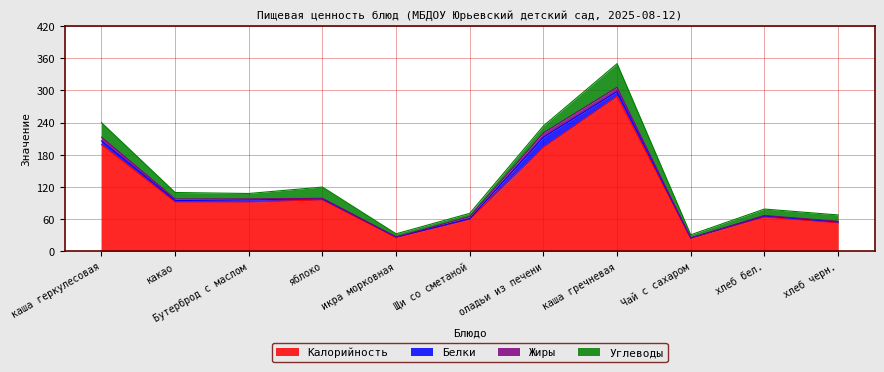

List the series in order of their peak value, highest first.

Калорийность, Углеводы, Белки, Жиры